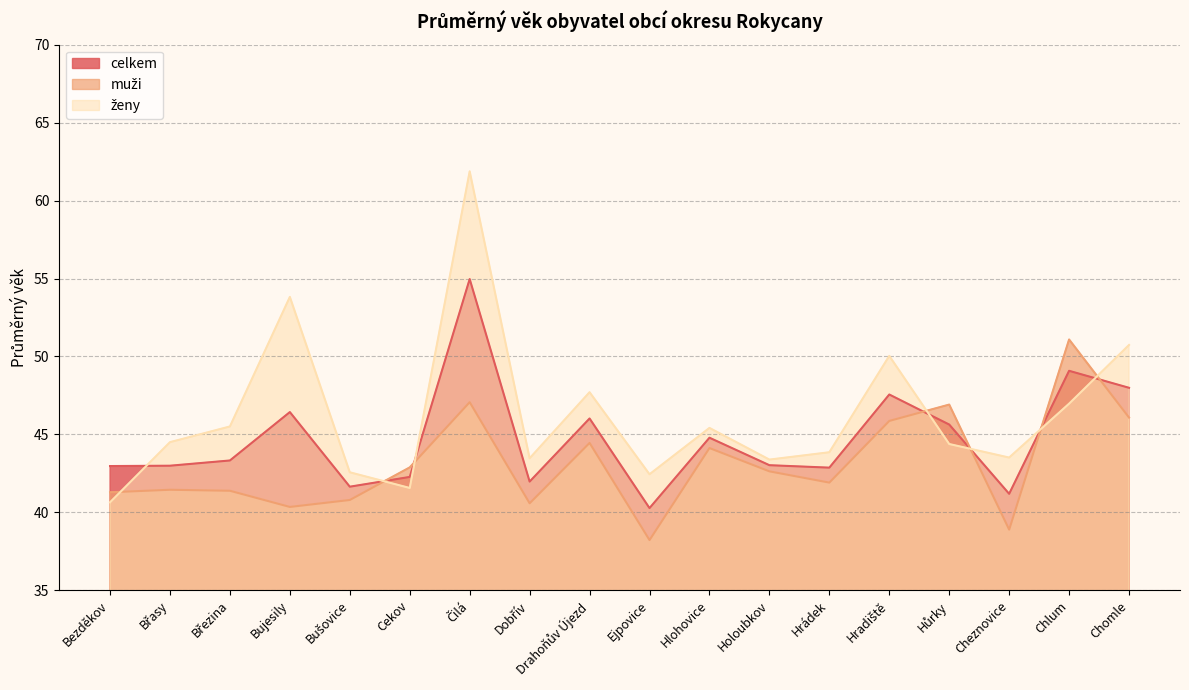

Rank the series at Cekov from lowest to highest value.

ženy, celkem, muži